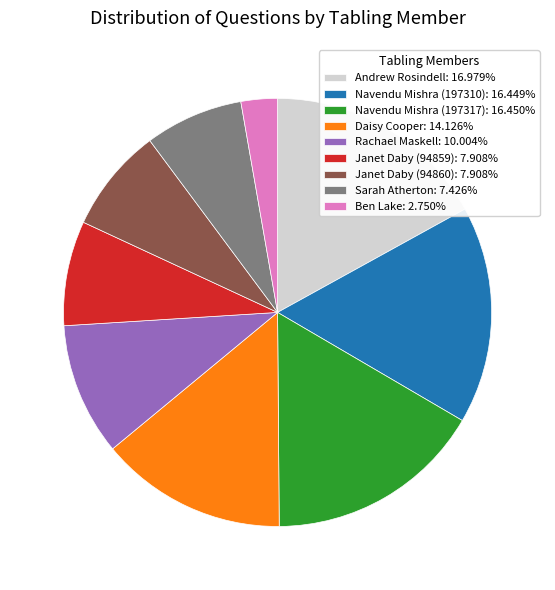

Count the number of slices in the pie.

9